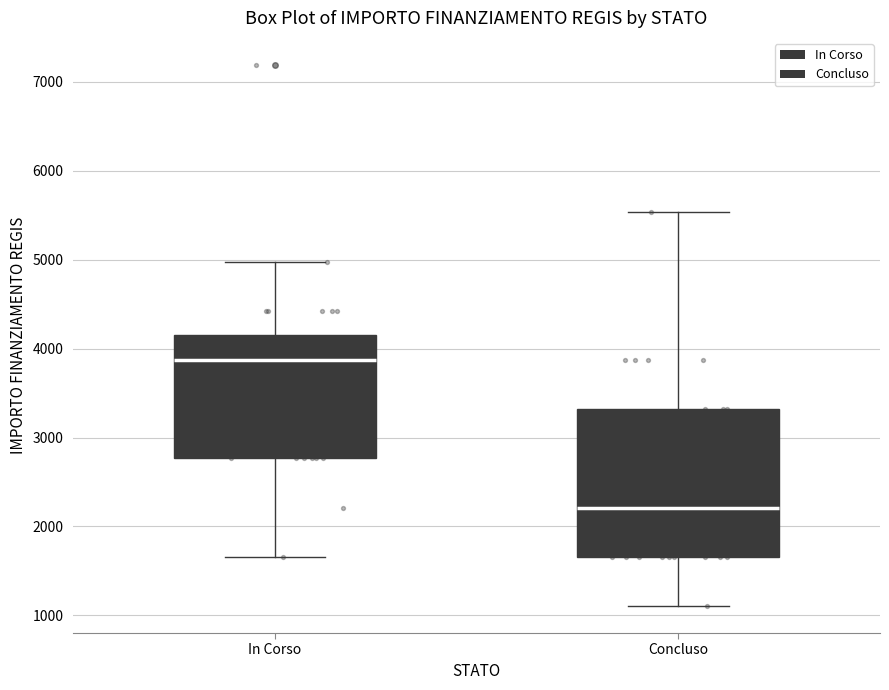

Which box's median line is the highest?

In Corso